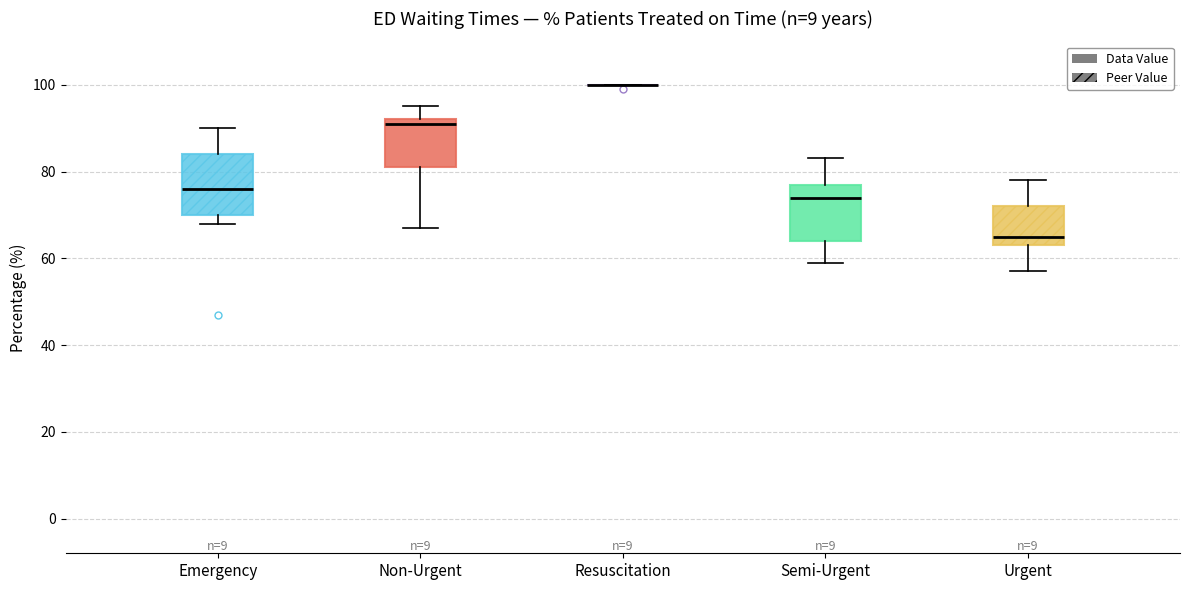

Reading left to right, read every box against the y-axis: the position of its median line, the range the box covers, and the ends of its whiskers. The values are not printed on the chart, so give them approximately, as read against the axis.

Emergency: median 76, box 70 to 84, whiskers 68 to 90
Non-Urgent: median 92 (just below the box's upper edge), box 82 to 92, whiskers 68 to 96
Resuscitation: box collapsed to a line at 100, whiskers 100 to 100
Semi-Urgent: median 74, box 64 to 78, whiskers 60 to 84
Urgent: median 66, box 64 to 72, whiskers 58 to 78